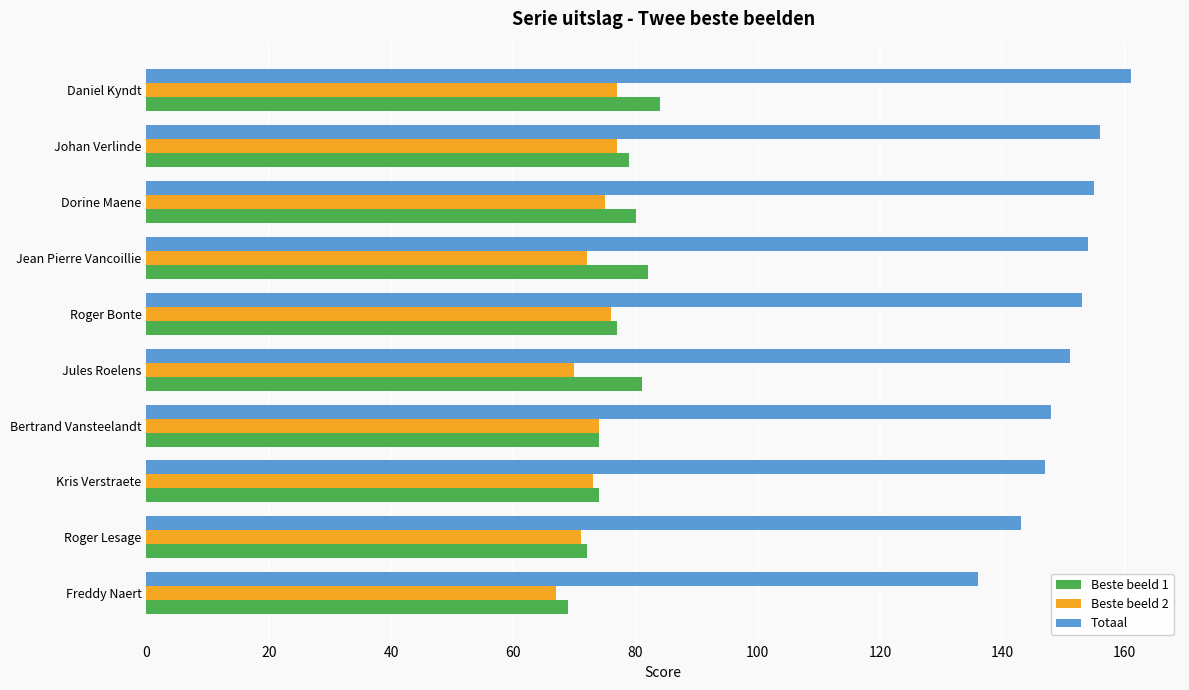

How many distinct data groups are displayed?

3